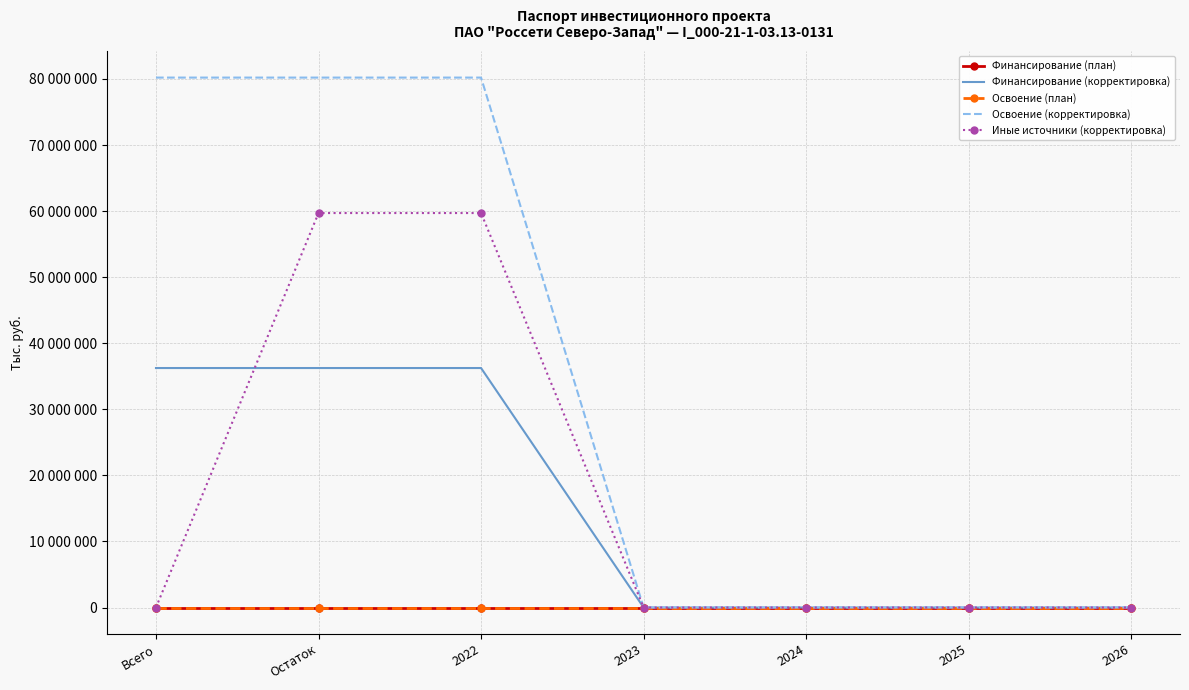

List the series in order of their peak value, highest first.

Освоение (корректировка), Иные источники (корректировка), Финансирование (корректировка), Финансирование (план), Освоение (план)